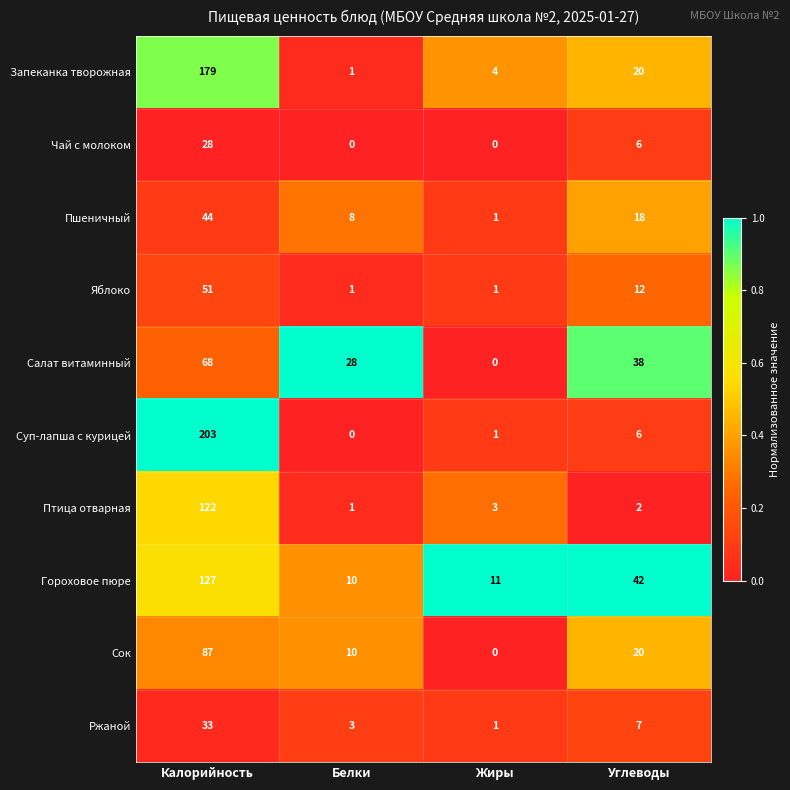

What is the maximum value for Ржаной?

33